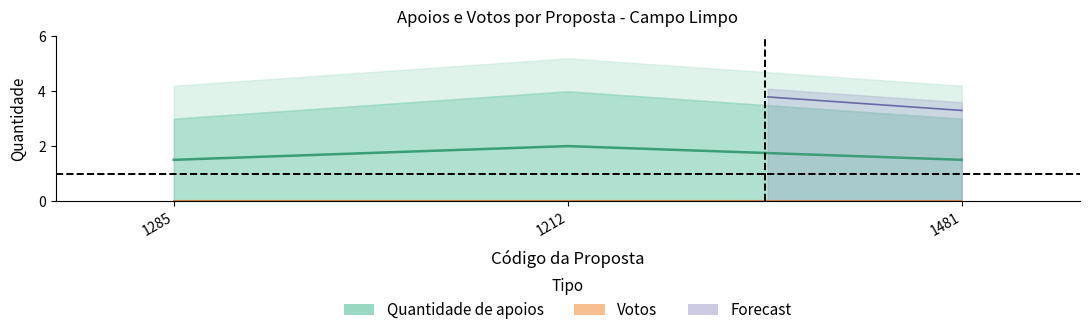

What is the value of the Quantidade de apoios point at the 1st from the left?

3